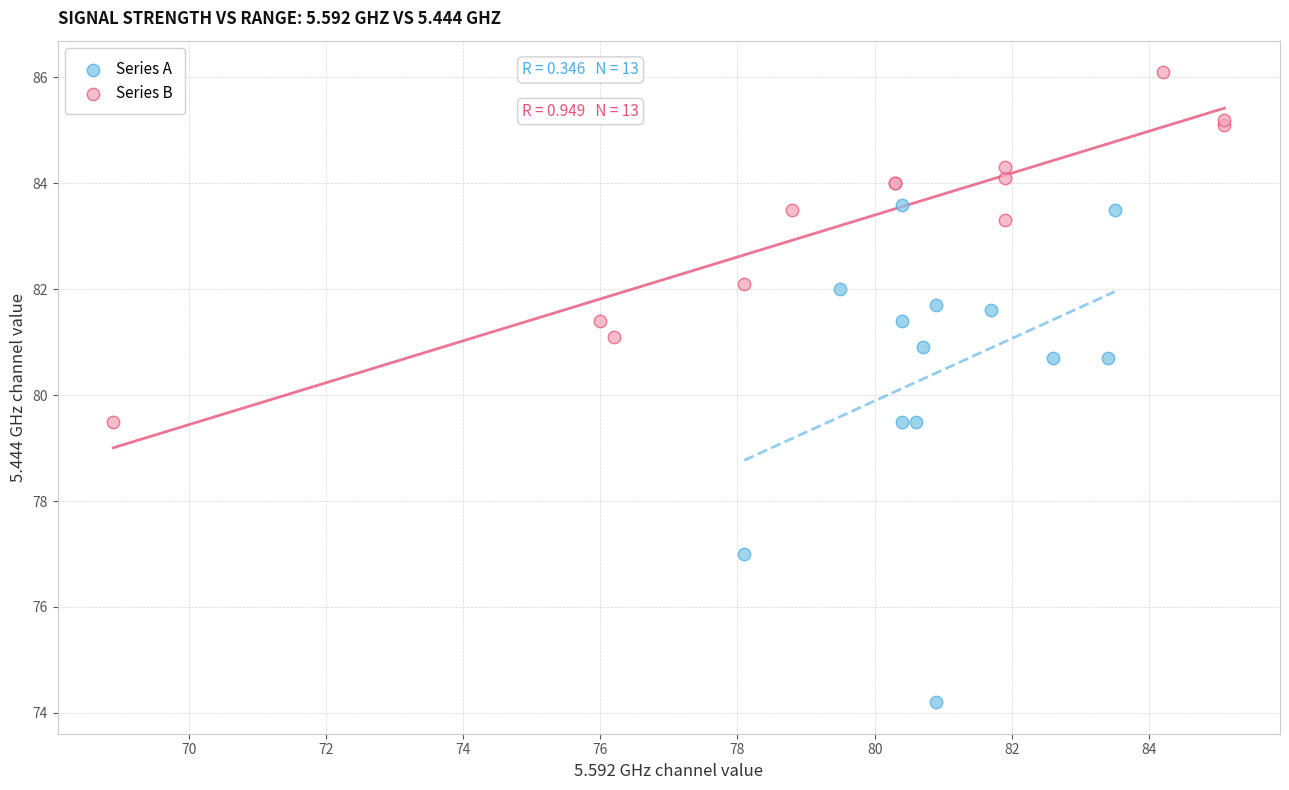

Which series contains the lowest Y value?

Series A